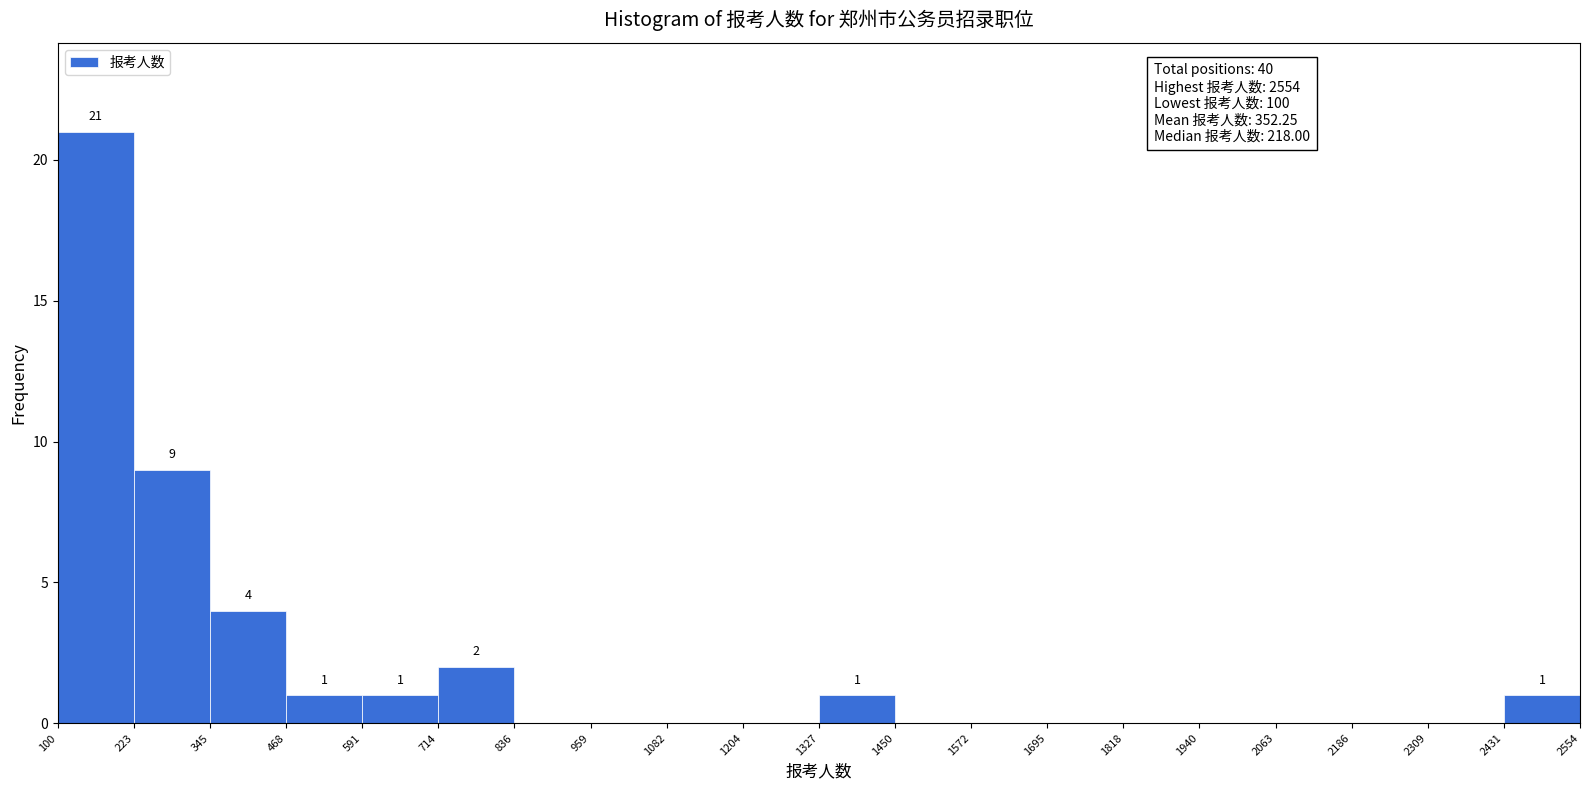

Over which range of the x-axis is the bar tallest?

100 to 223